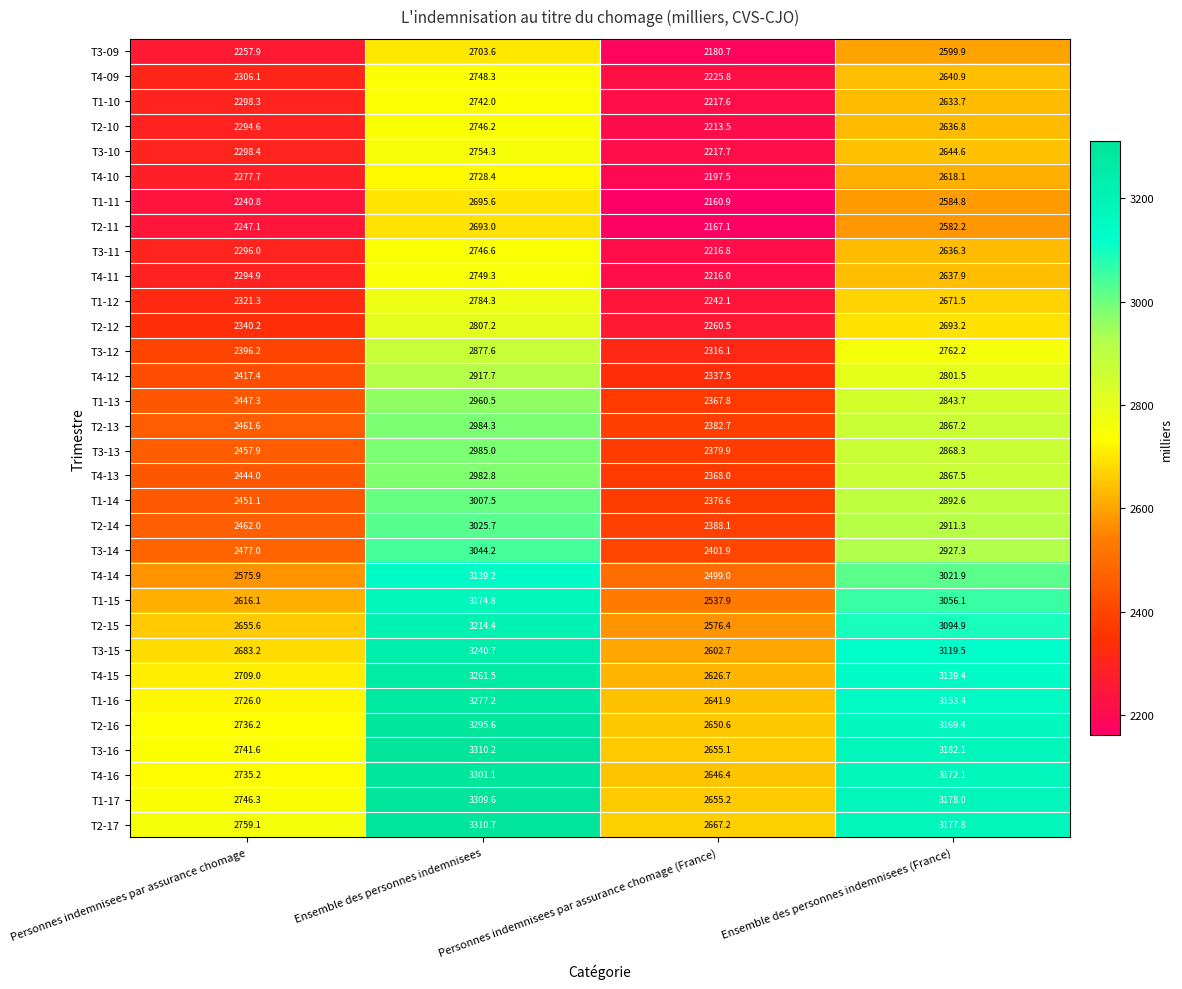

Where is T1-10 nearest to the value 2479?

Ensemble des personnes indemnisees (France)